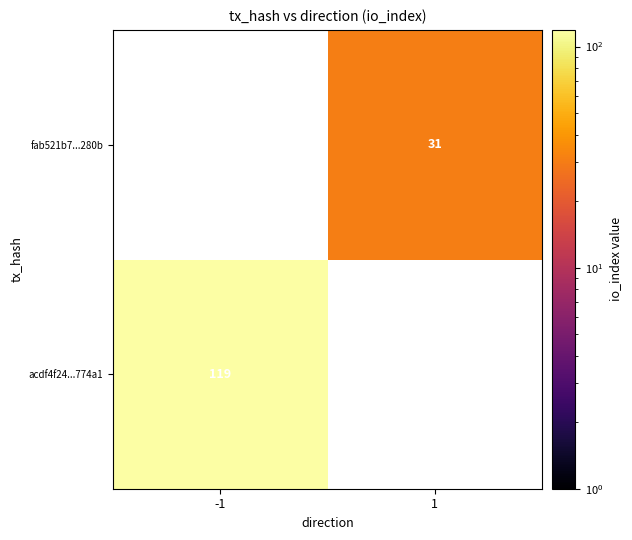

The acdf4f24...774a1 series shows 68 at -1. True or false?

False